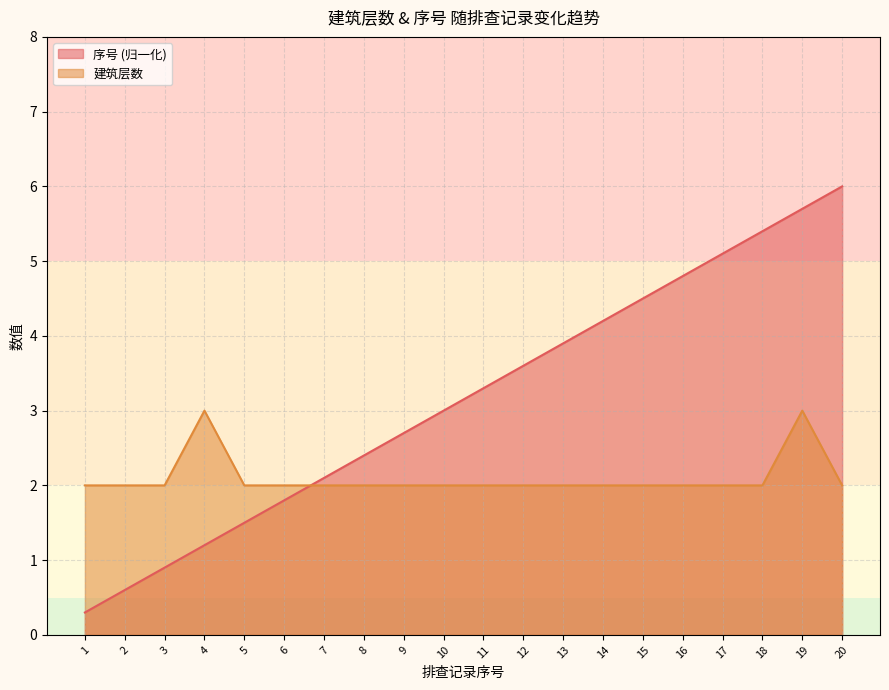

True or false: 建筑层数 has a value of 2.0 at 6.

True